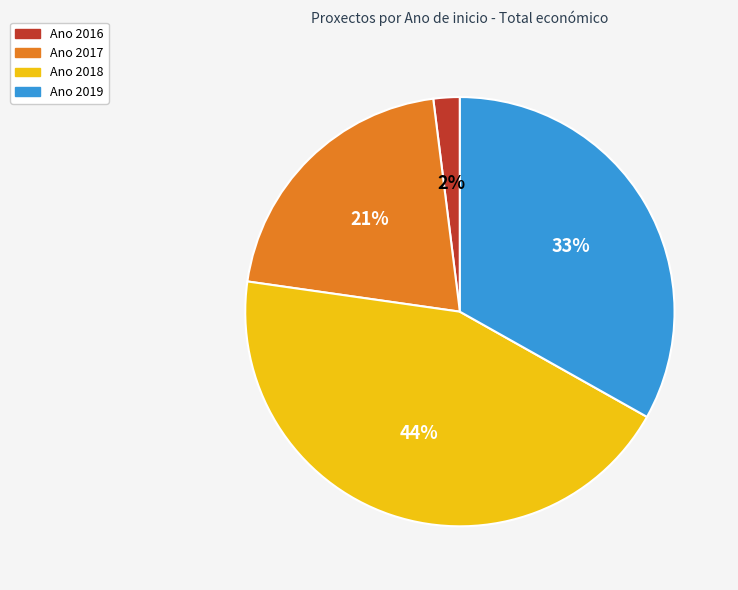

To the nearest percent, what is the average slice percentage?

25%